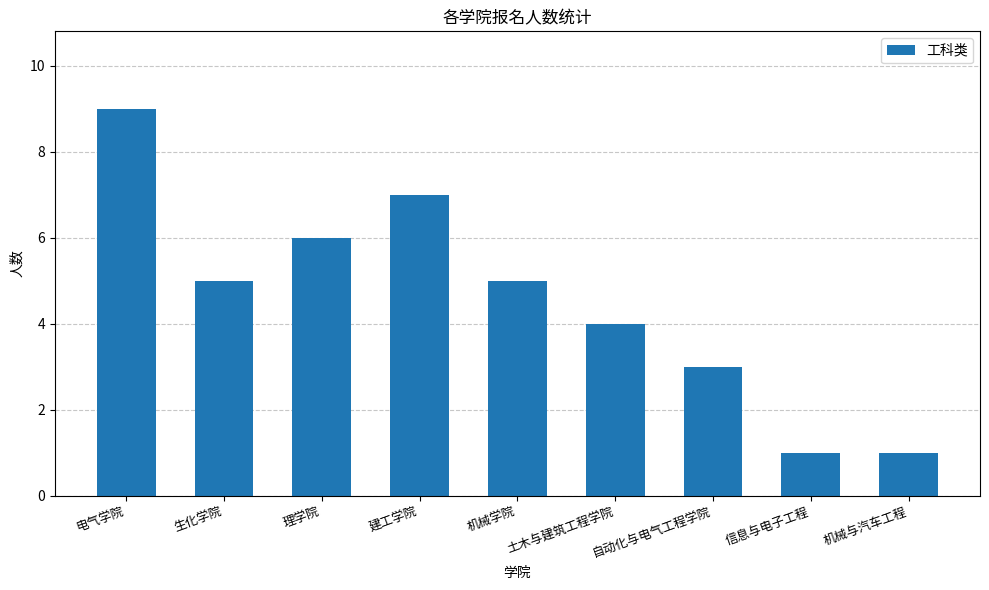

What is the sum of all values?

41